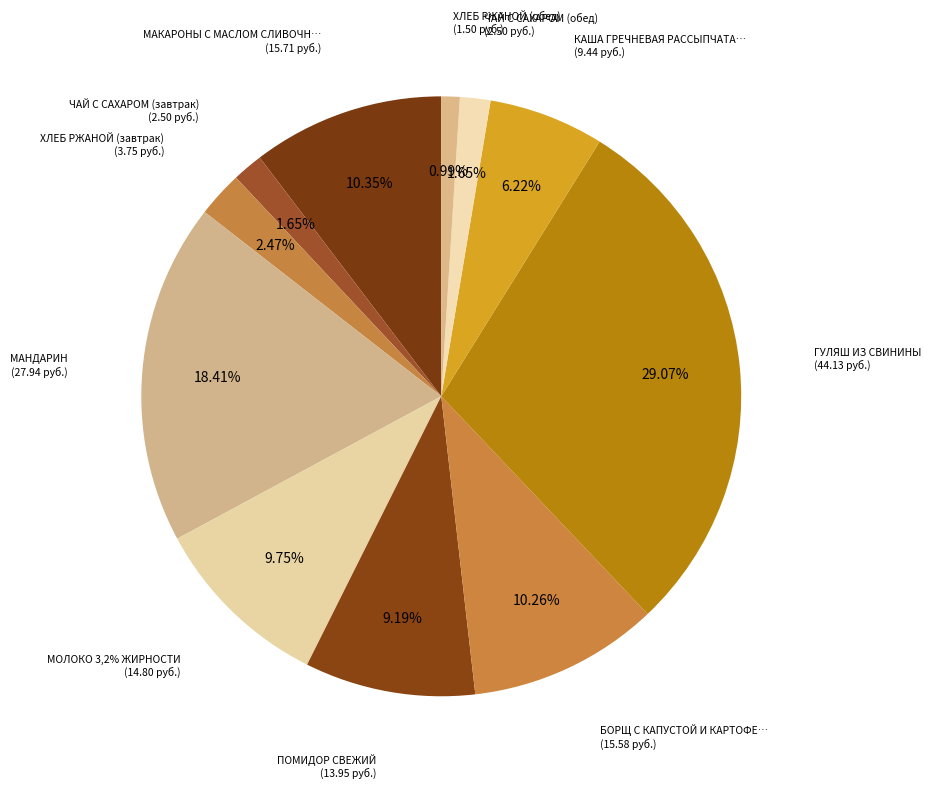

What is the change in value from МАКАРОНЫ С МАСЛОМ СЛИВОЧНЫМ И СЫРОМ to ЧАЙ С САХАРОМ (завтрак)?

-13.2